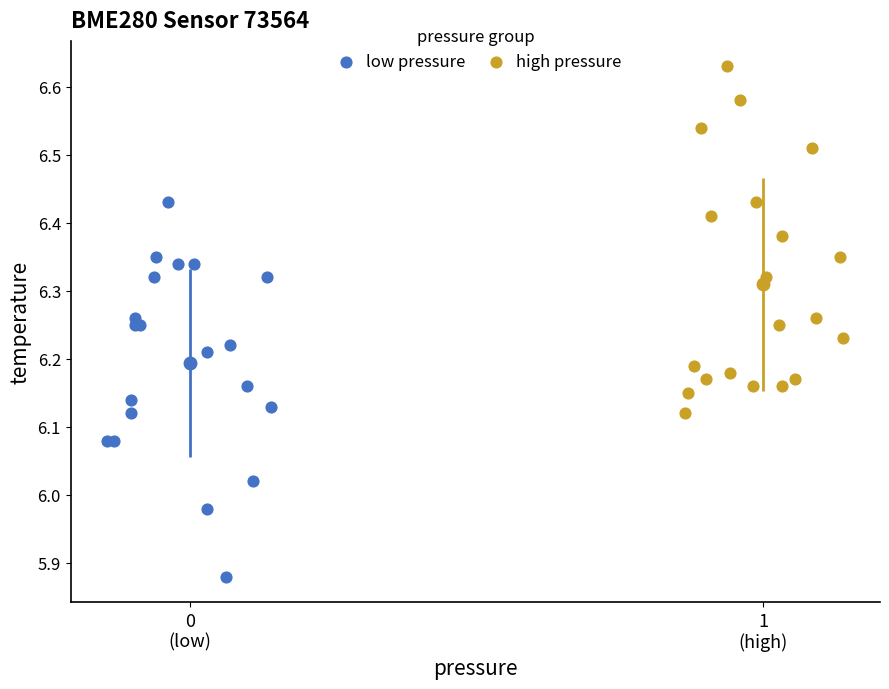

Which series has the largest Y range (max minus min)?

low pressure